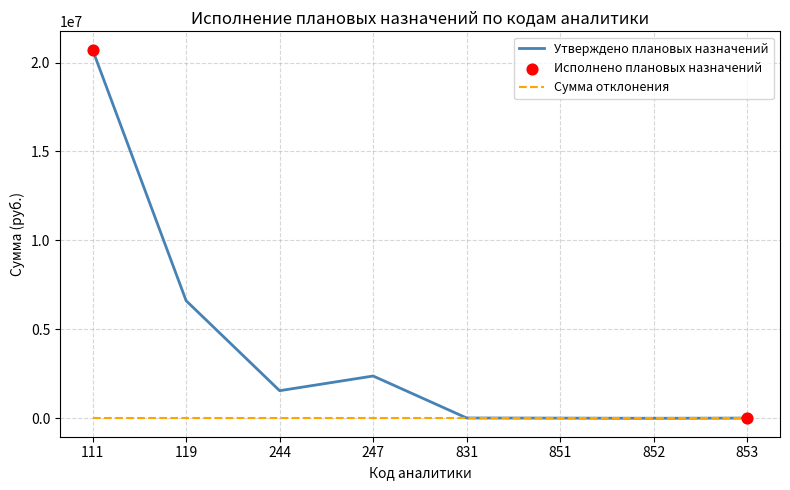

What is the spread (max minus min) of values at 244?

1551872.0